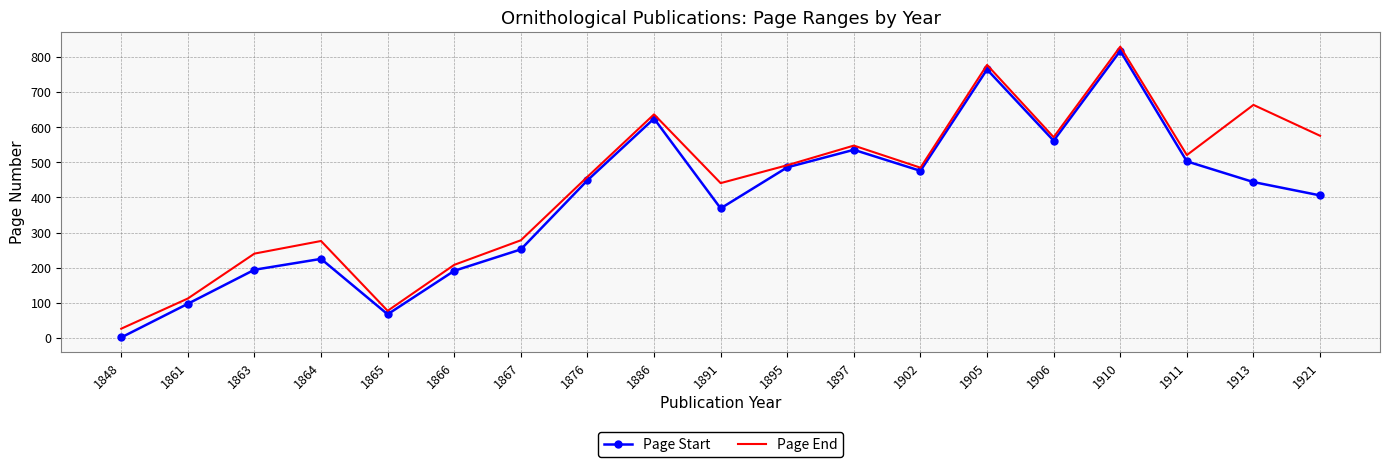

The value of Page End at 1921 is 195. True or false?

False